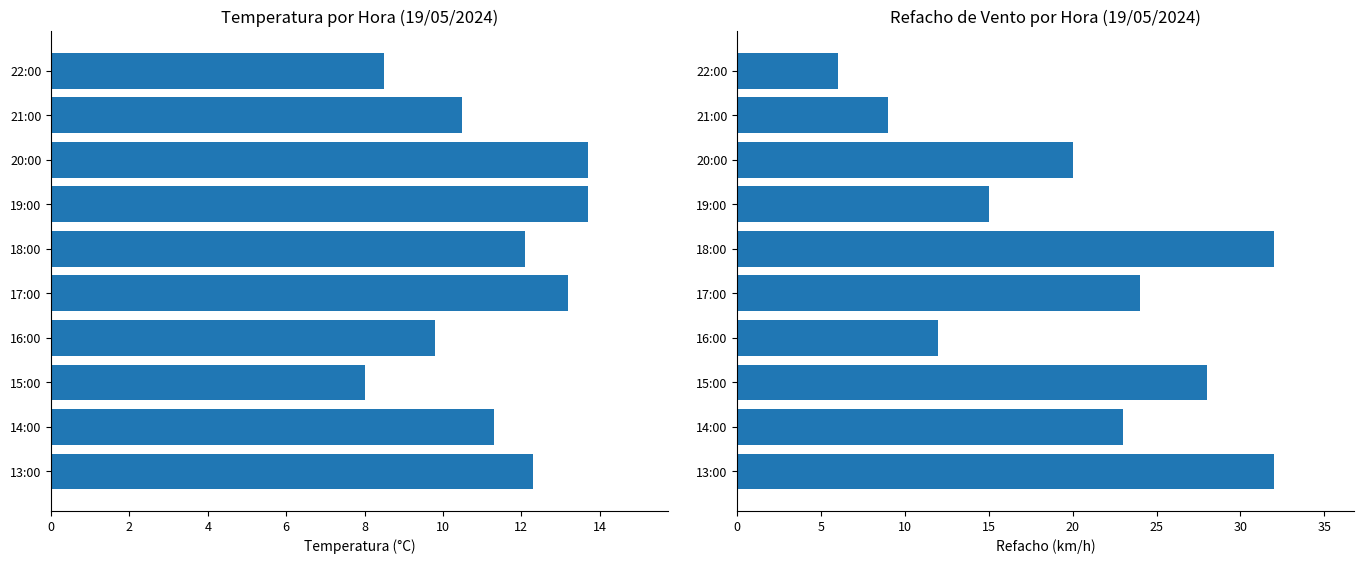

What is the label of the 3rd bar from the right?

15:00